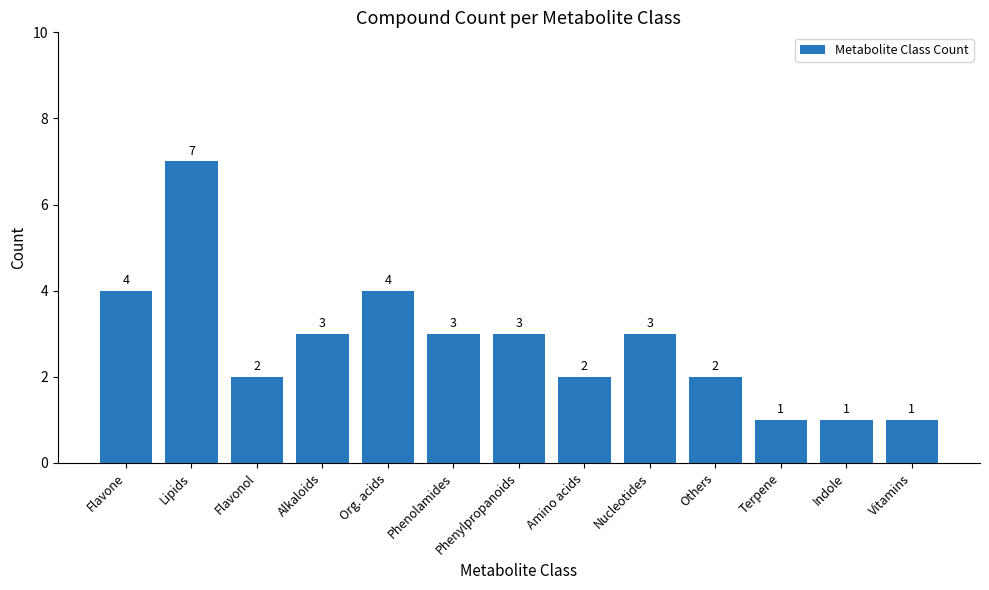

Count the values in the range 2 to 3.

7